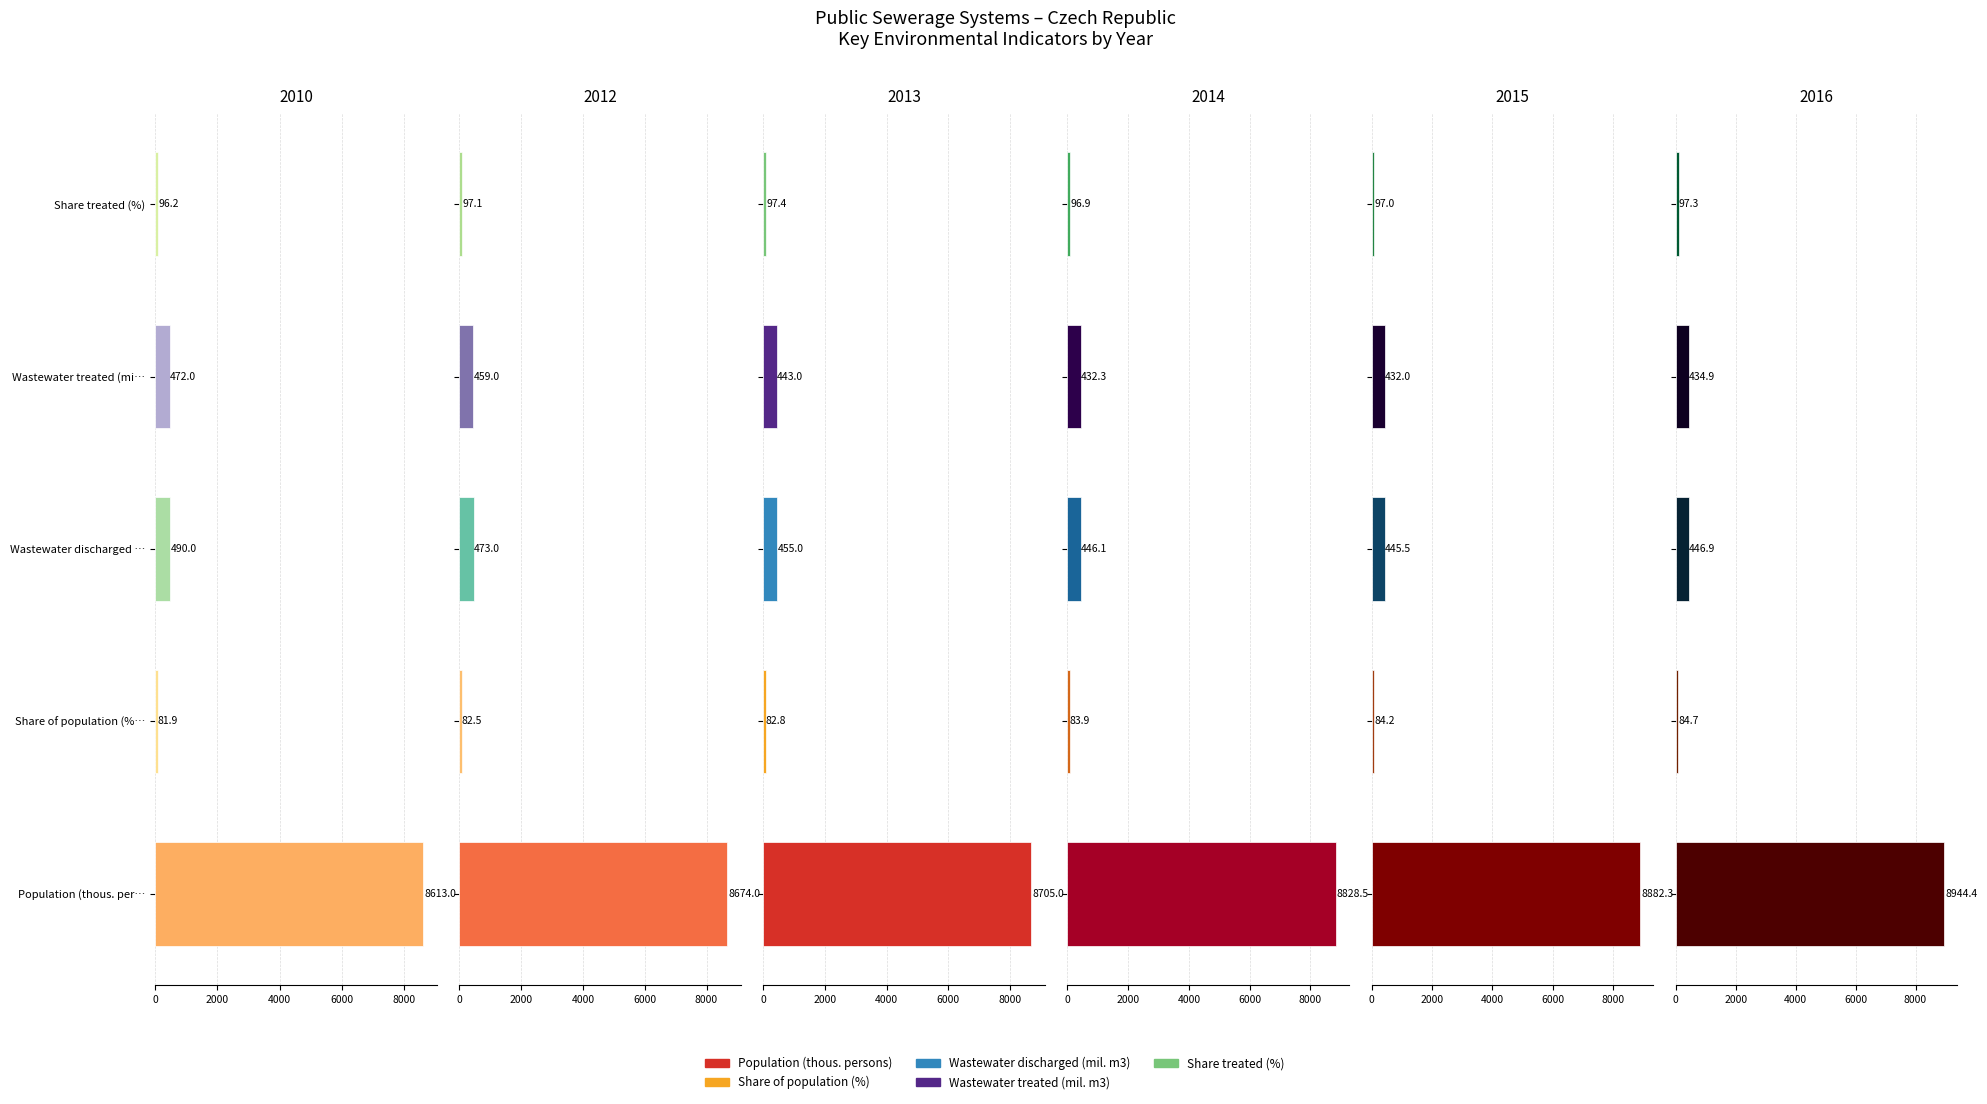

What is the smallest value displayed?

81.9